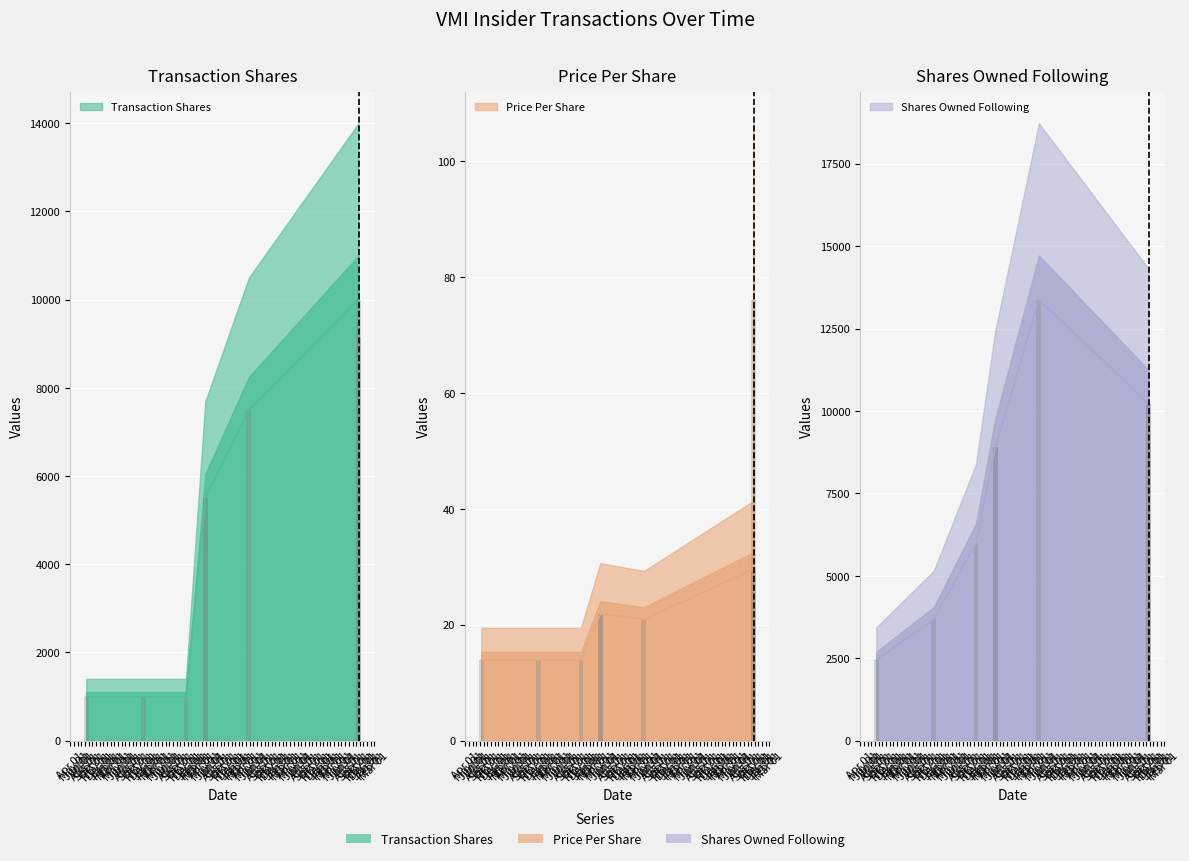

At how many categories does at least one series exceed 11811?

1